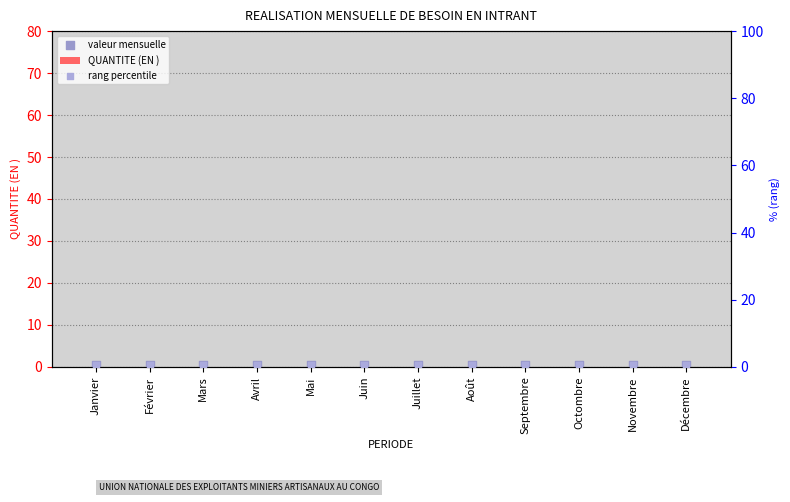

Which series has the widest spread of Y values?

QUANTITE (EN )